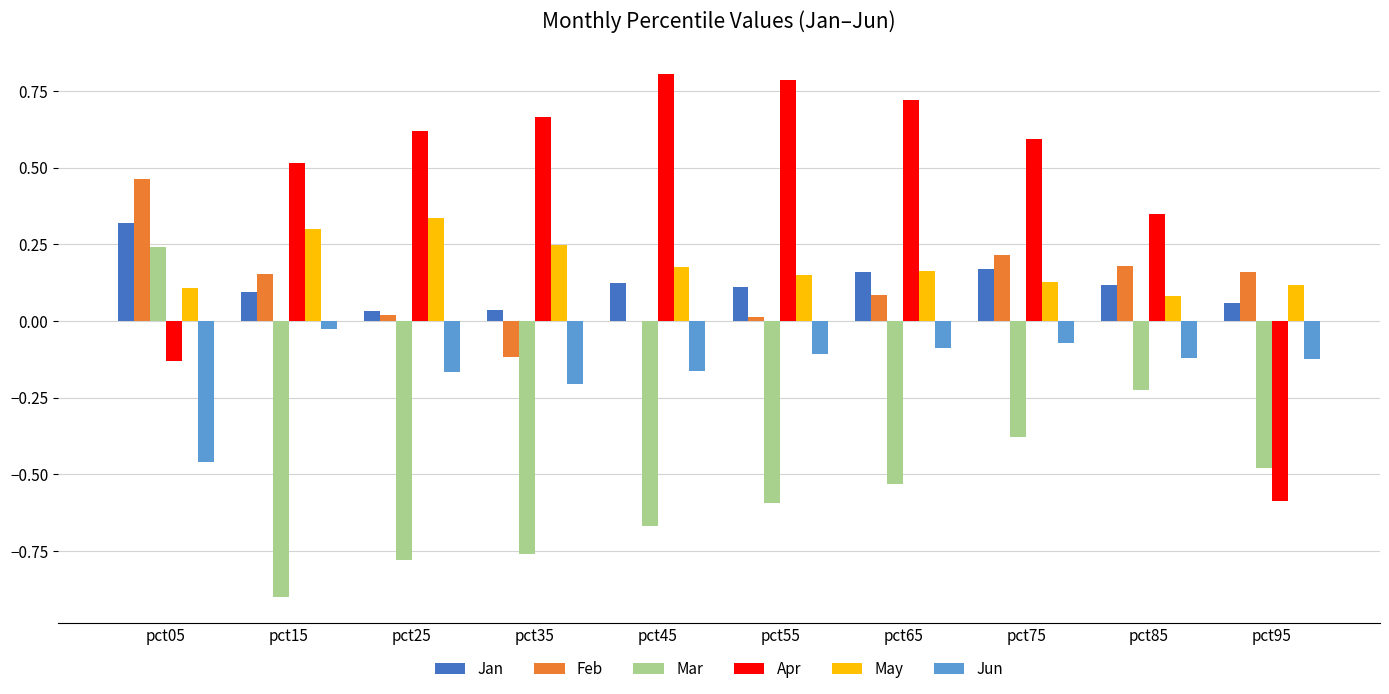

Which series has the largest range (max minus min)?

Apr